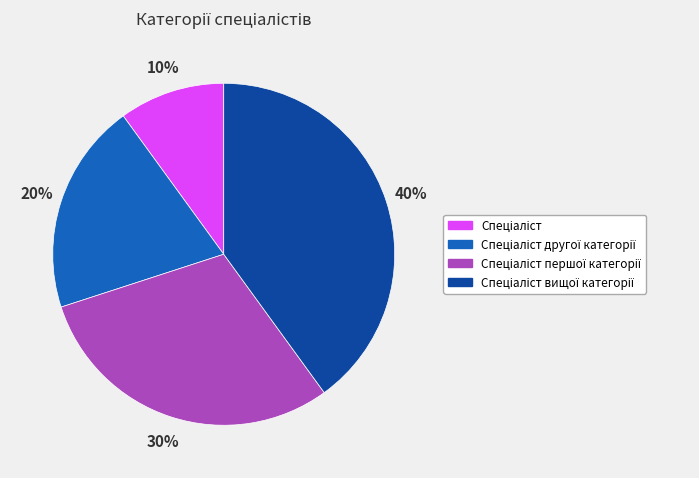

To the nearest percent, what is the difference between the largest and smallest slice percentages?

30%